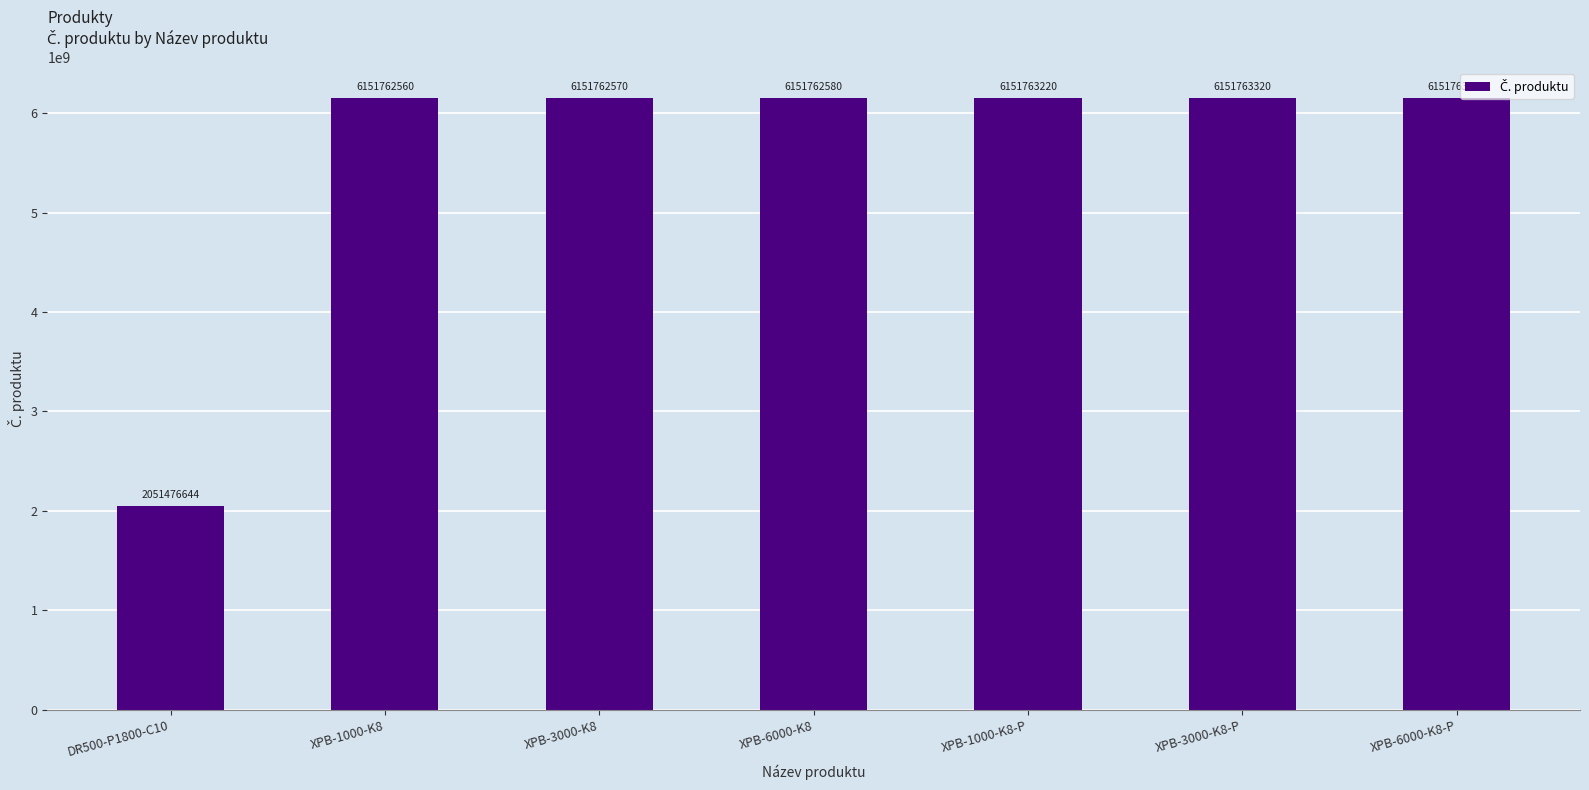

How many values are below 6151762580?

3